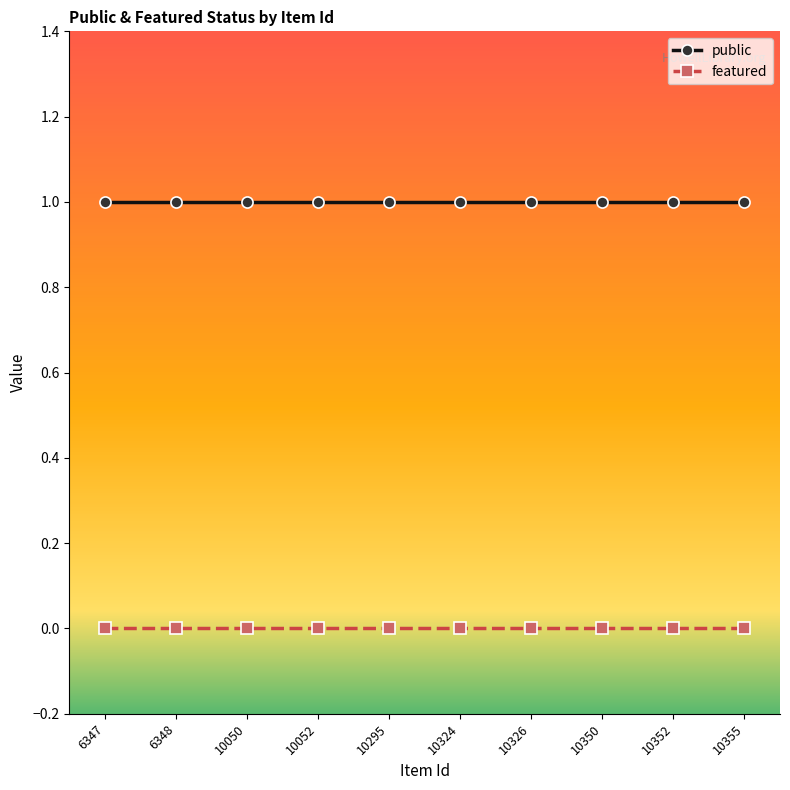

How many lines are shown in the chart?

2